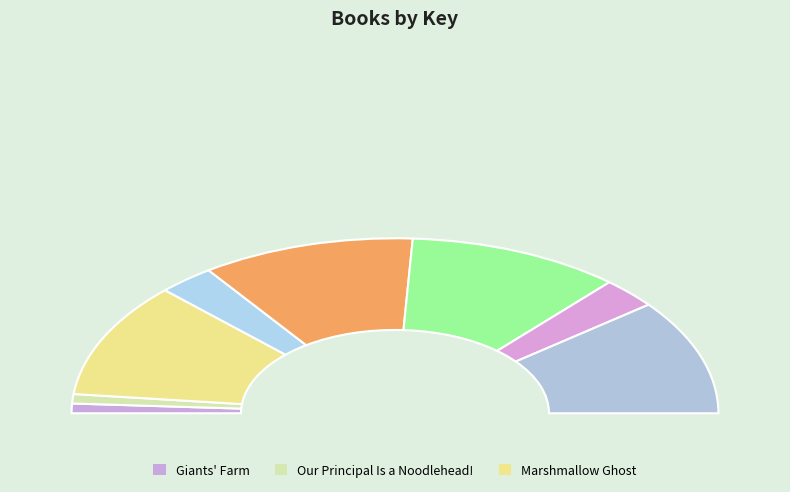

How much of the chart is everything except Royal Rescue?

78.7%